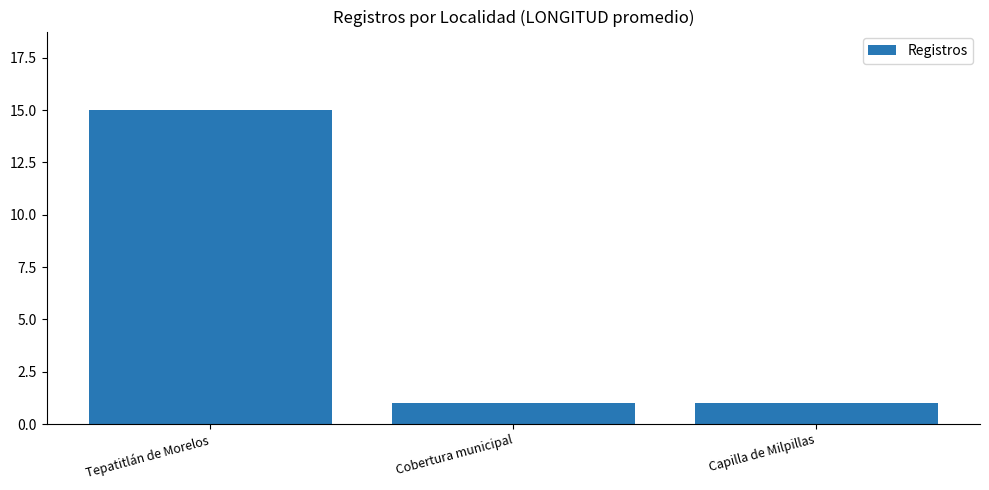

What is the difference between the maximum and minimum values?

14